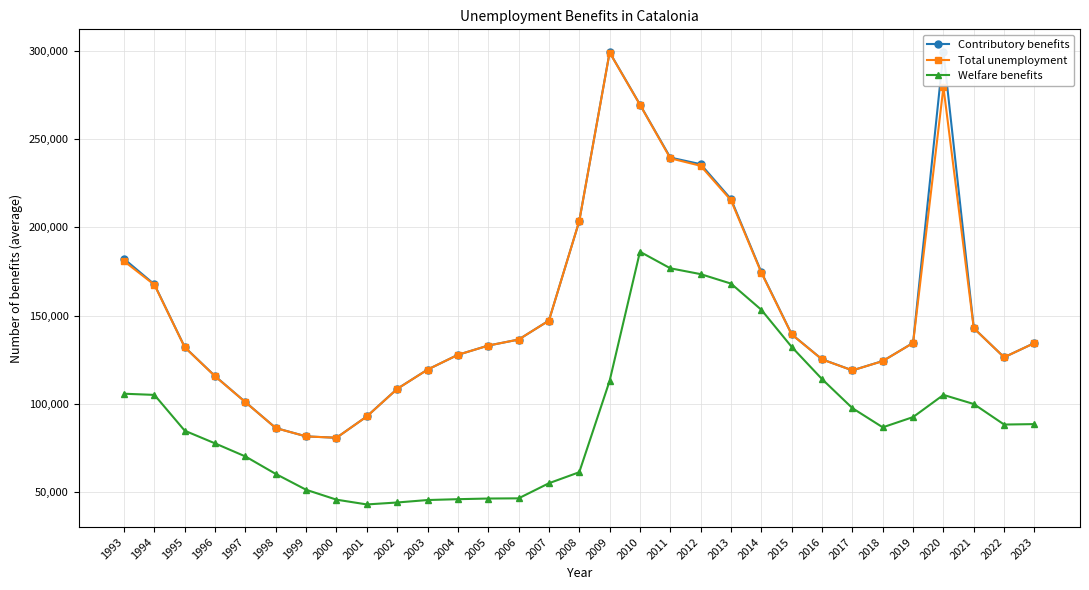

What are all the series names shown in the legend?

Contributory benefits, Total unemployment, Welfare benefits